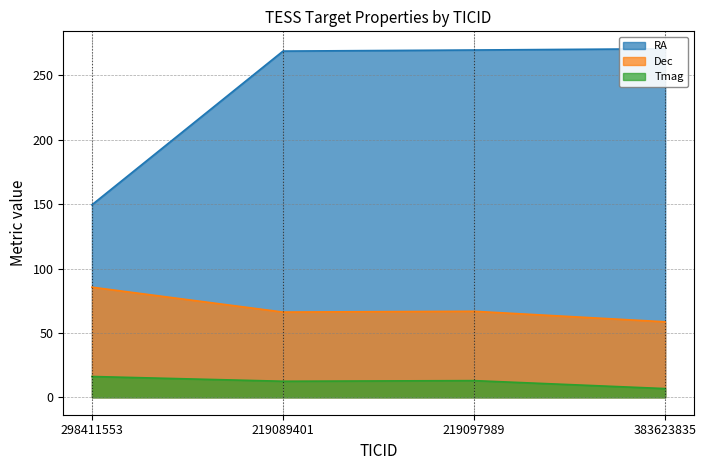

True or false: Tmag and Dec cross at least once.

False